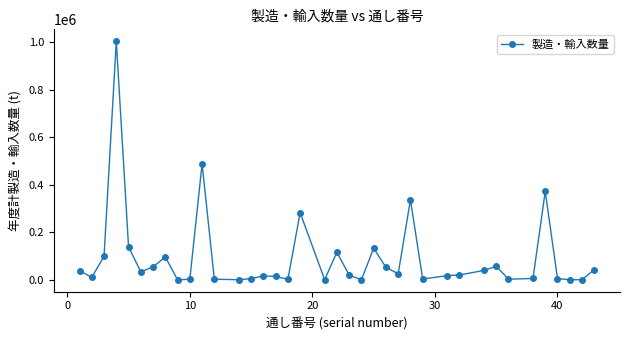

What is the difference between the second highest and second lowest values?

487854